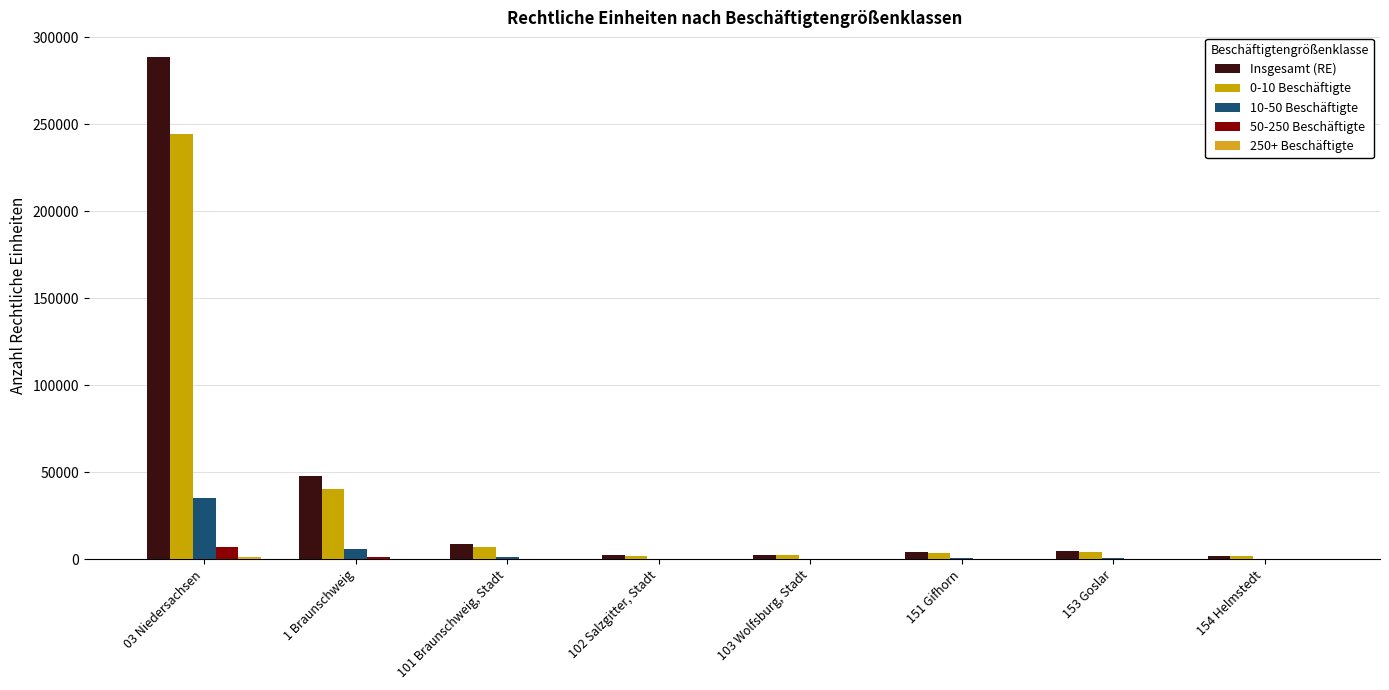

Which label corresponds to the largest value in the chart?

03 Niedersachsen